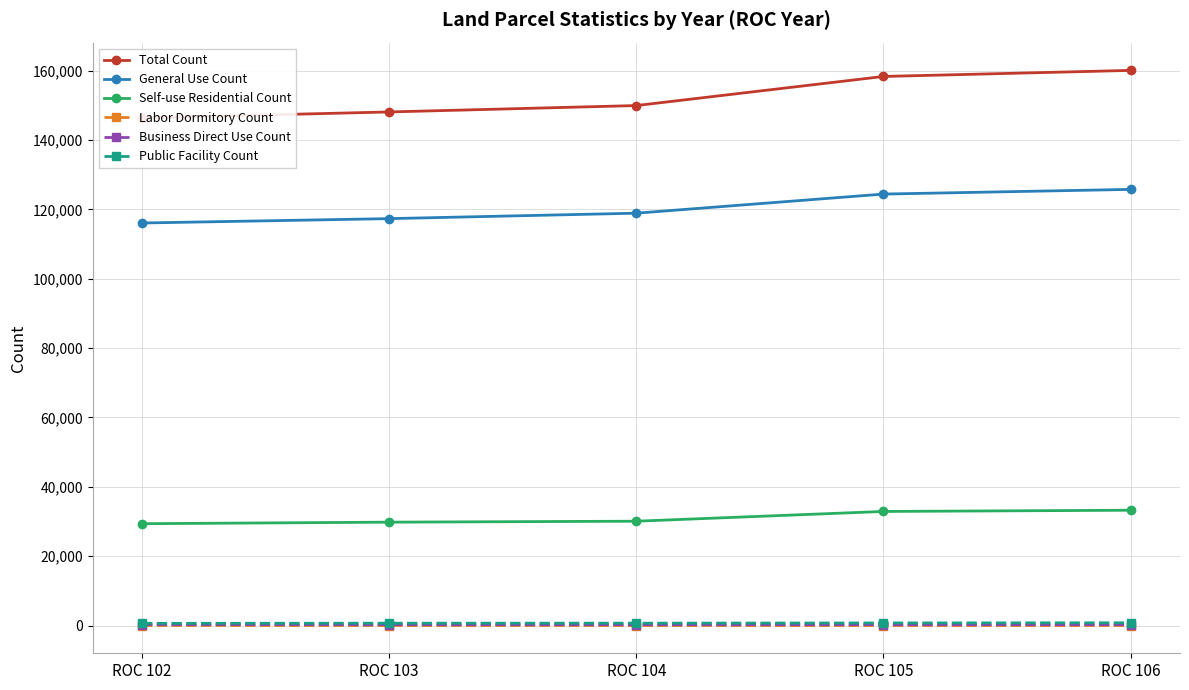

Reading left to right, what are all the values shown in this chart?

Total Count: 146394	148113	149959	158347	160098
General Use Count: 116089	117349	118921	124432	125782
Self-use Residential Count: 29374	29818	30095	32907	33257
Labor Dormitory Count: 12	12	11	12	13
Business Direct Use Count: 284	251	240	249	252
Public Facility Count: 635	683	692	747	794